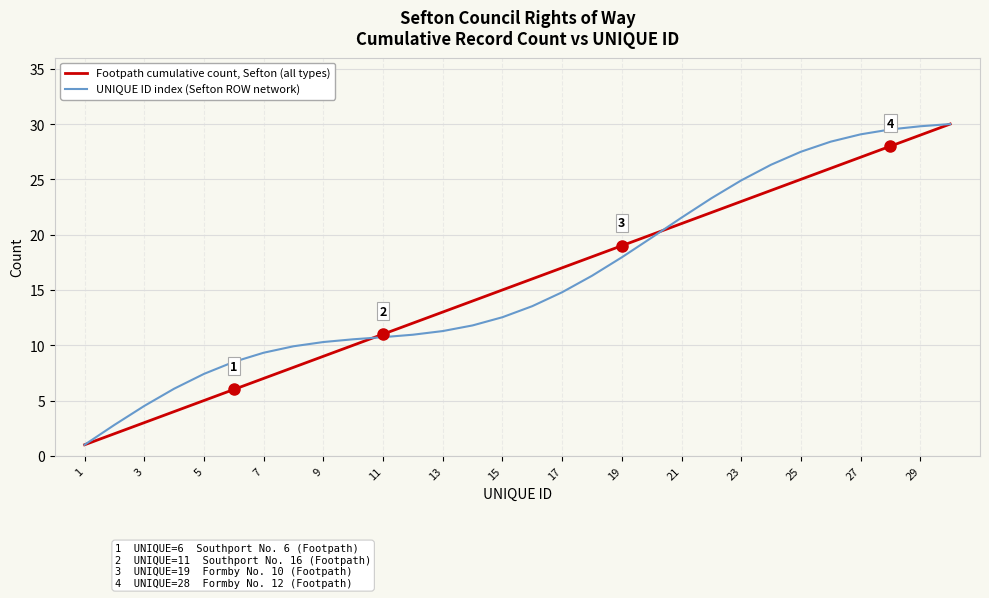

What are all the series names shown in the legend?

Footpath cumulative count, Sefton (all types), UNIQUE ID index (Sefton ROW network)